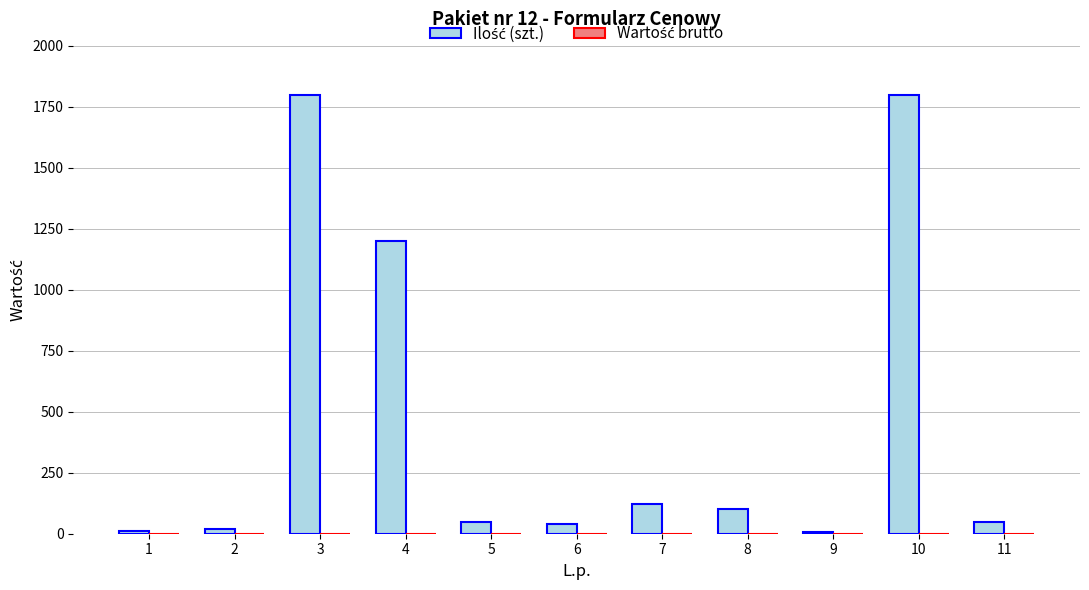

What is the change in value from 4 to 7?

-1080